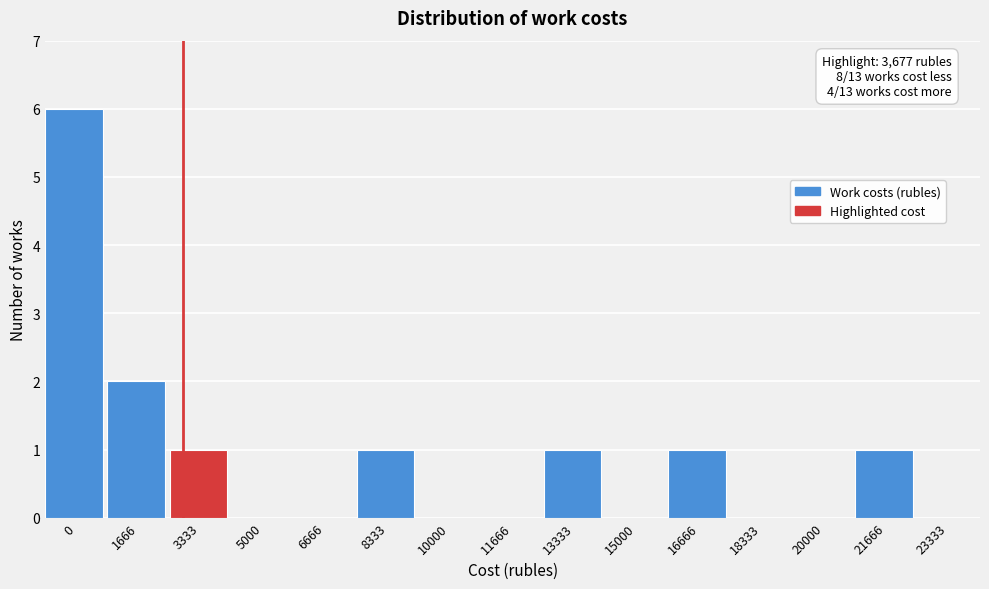

Reading left to right, list all the values displayed in this chart.

0=6	1666=2	3333=1	5000=0	6666=0	8333=1	10000=0	11666=0	13333=1	15000=0	16666=1	18333=0	20000=0	21666=1	23333=0